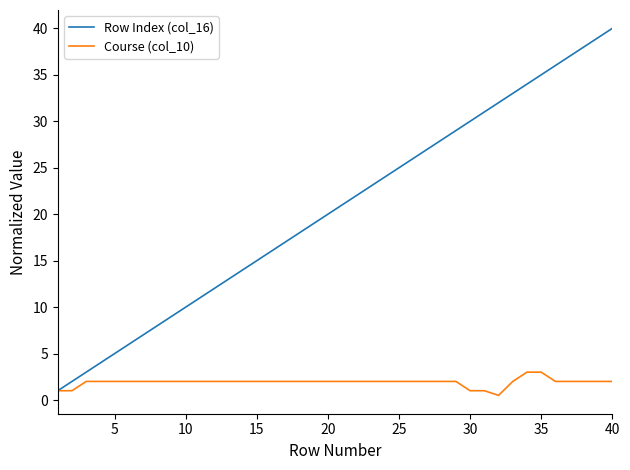

Which series has the largest total across all categories?

Row Index (col_16)